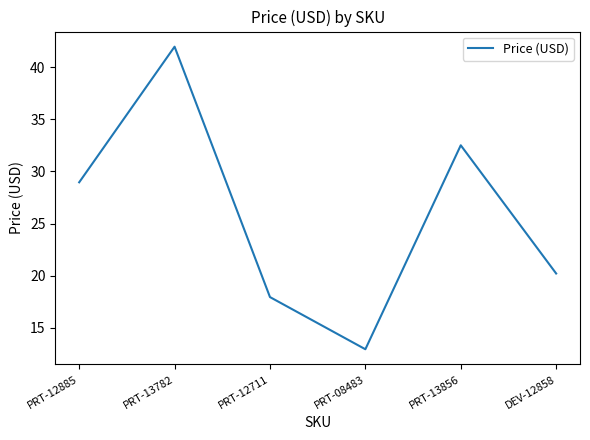

Count the number of values greater than 28.

3